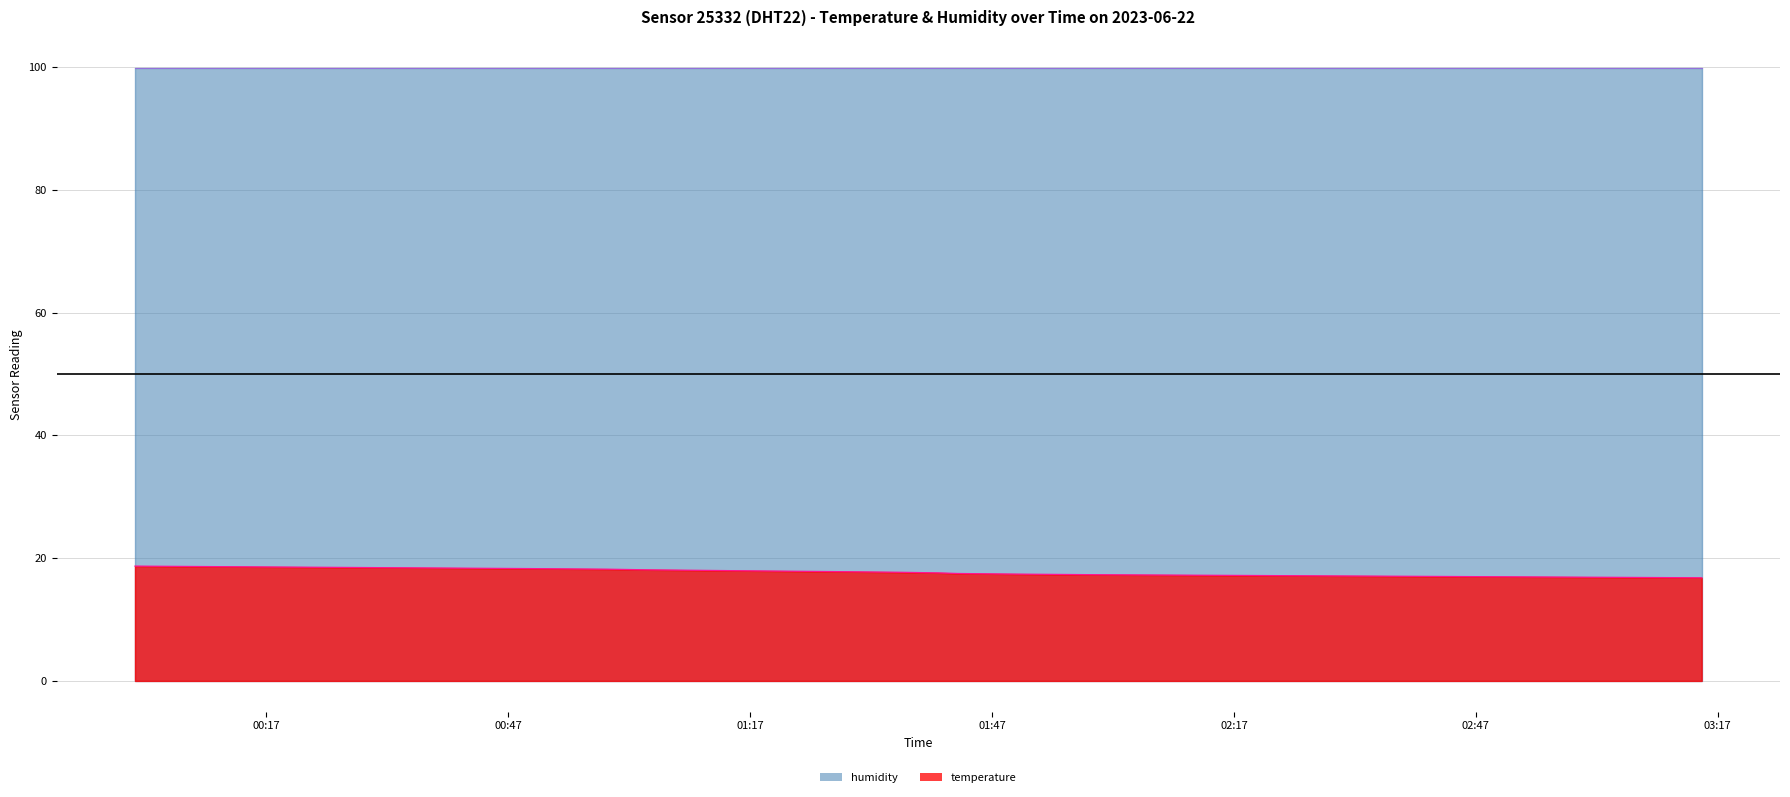

At which category does the chart reach its peak across all series?

00:00